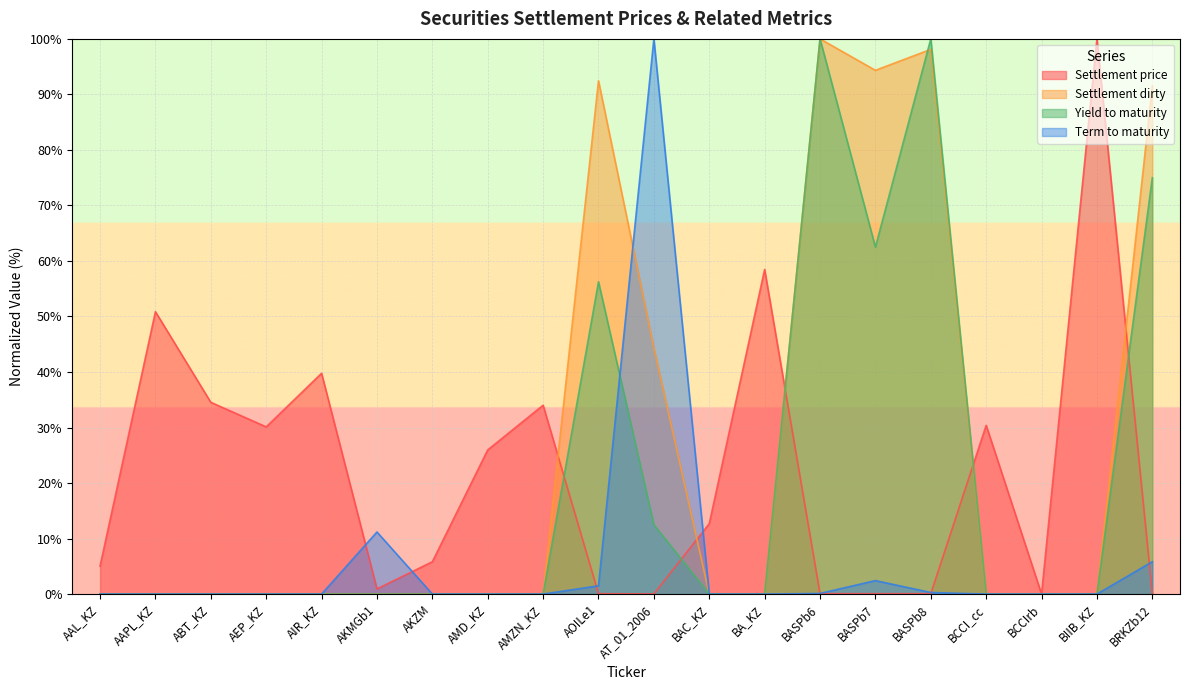

Is the value of Term to maturity at AIR_KZ greater than the value of Yield to maturity at AAPL_KZ?

No